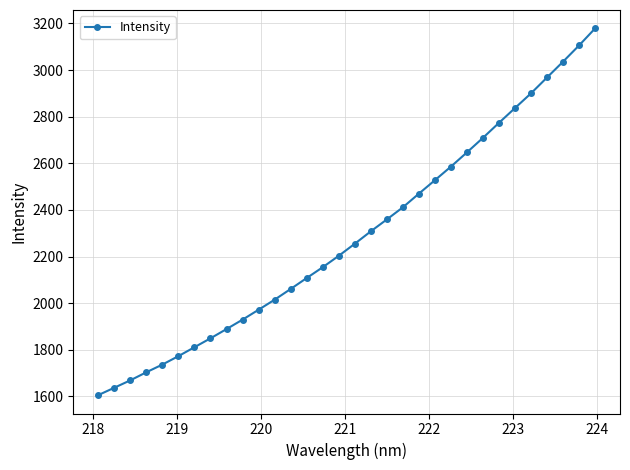

What is the maximum value shown in the chart?

3179.1